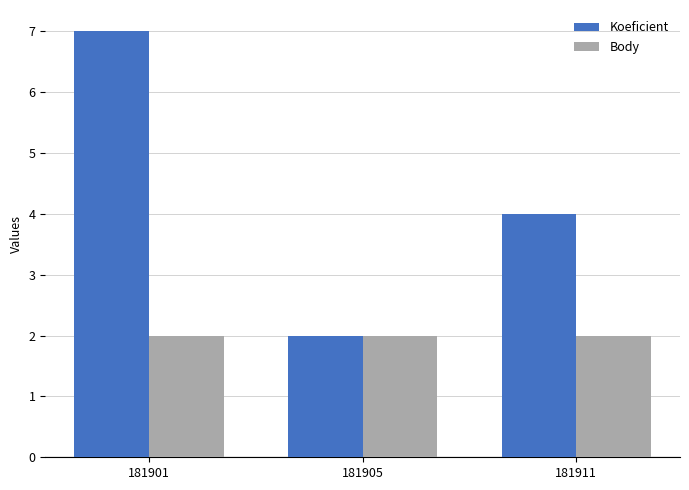

Reading left to right, transcribe all the data shown in this chart.

Koeficient: 181901=7	181905=2	181911=4
Body: 181901=2	181905=2	181911=2